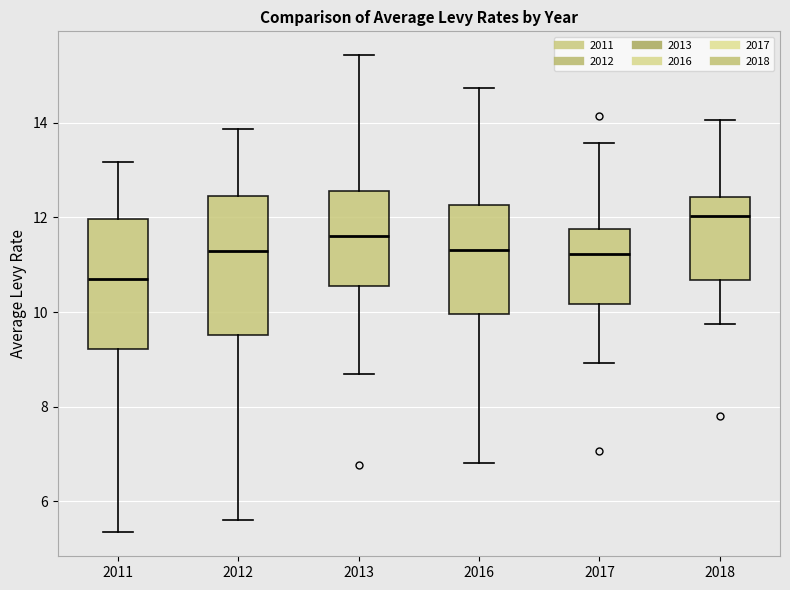

Reading left to right, read every box against the y-axis: the position of its median line, the range the box covers, and the ends of its whiskers. The values are not printed on the chart, so give them approximately, as read against the axis.

2011: median 10.8, box 9.2 to 12.0, whiskers 5.4 to 13.2
2012: median 11.2, box 9.6 to 12.4, whiskers 5.6 to 13.8
2013: median 11.6, box 10.6 to 12.6, whiskers 8.6 to 15.4
2016: median 11.4, box 10.0 to 12.2, whiskers 6.8 to 14.8
2017: median 11.2, box 10.2 to 11.8, whiskers 9.0 to 13.6
2018: median 12.0, box 10.6 to 12.4, whiskers 9.8 to 14.0